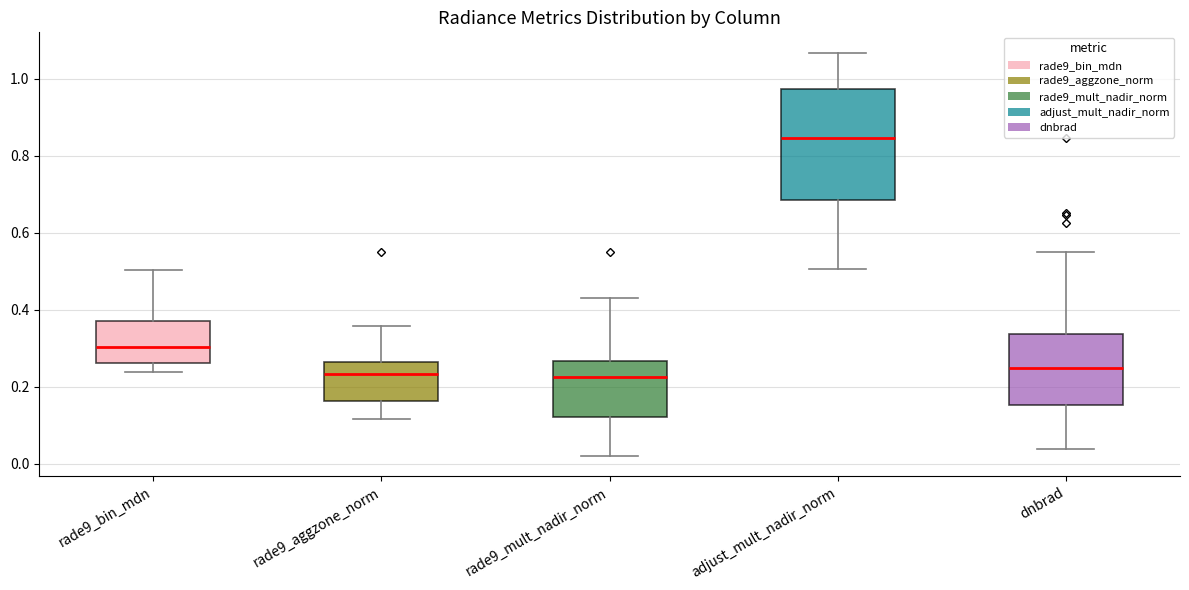

Reading left to right, read every box against the y-axis: the position of its median line, the range the box covers, and the ends of its whiskers. The values are not printed on the chart, so give them approximately, as read against the axis.

rade9_bin_mdn: median 0.30, box 0.26 to 0.38, whiskers 0.24 to 0.50
rade9_aggzone_norm: median 0.24, box 0.16 to 0.26, whiskers 0.12 to 0.36
rade9_mult_nadir_norm: median 0.22, box 0.12 to 0.26, whiskers 0.02 to 0.42
adjust_mult_nadir_norm: median 0.84, box 0.68 to 0.98, whiskers 0.50 to 1.06
dnbrad: median 0.24, box 0.16 to 0.34, whiskers 0.04 to 0.54